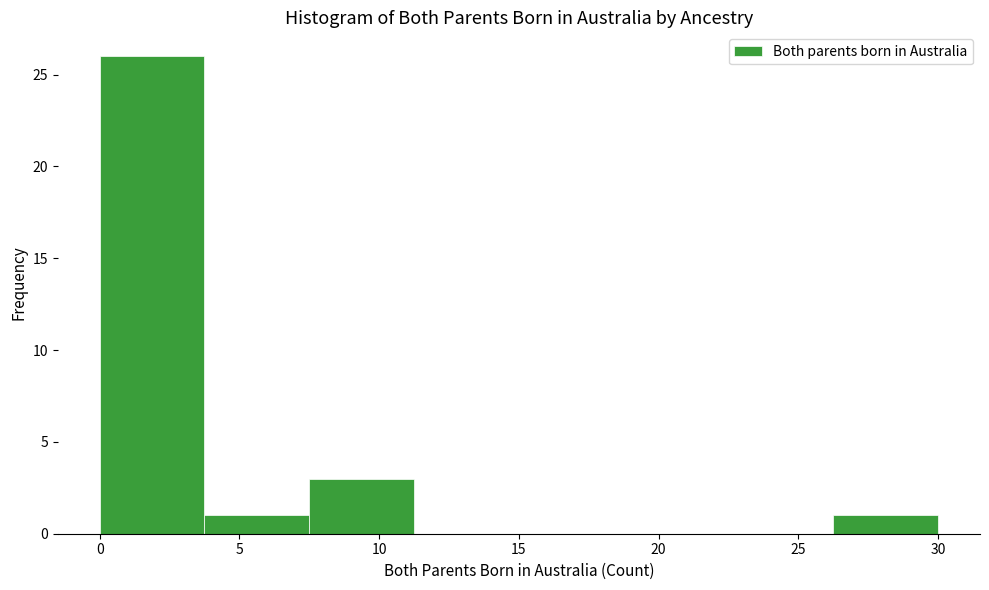

Reading left to right, transcribe this chart: for each bar, give the range it covers on the x-axis and its height. Neither the bar edges nor the heights are printed on the chart, so give them approximately, as read against the axes.

0.00 to 3.75: 26
3.75 to 7.50: 1
7.50 to 11.25: 3
11.25 to 15.00: 0
15.00 to 18.75: 0
18.75 to 22.50: 0
22.50 to 26.25: 0
26.25 to 30.00: 1